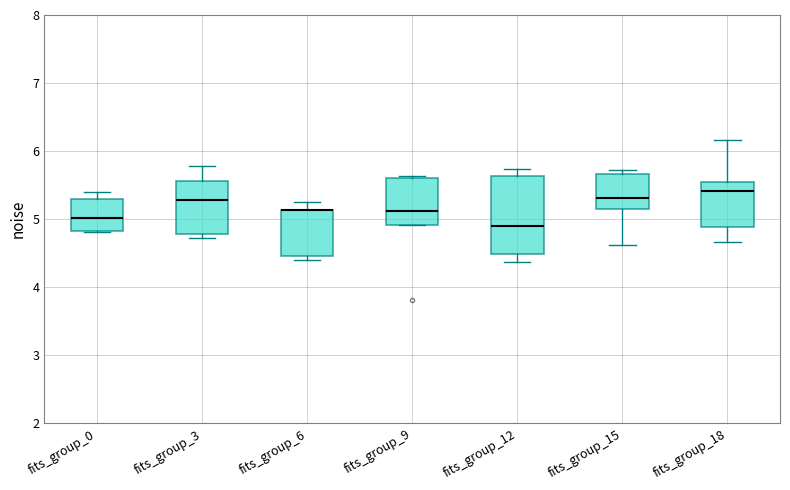

Where does the median line of the box for fits_group_0 sit on the y-axis? The values are not printed on the chart, so give them approximately, as read against the axis.

5.0